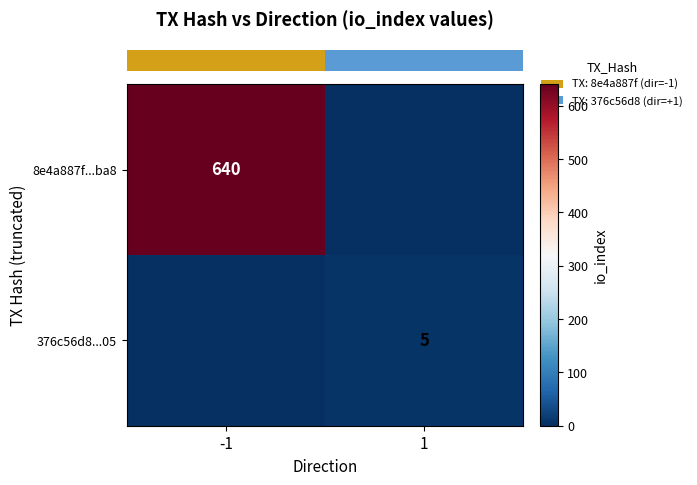

Rank the categories by row_1 value from lowest to highest.

-1, 1